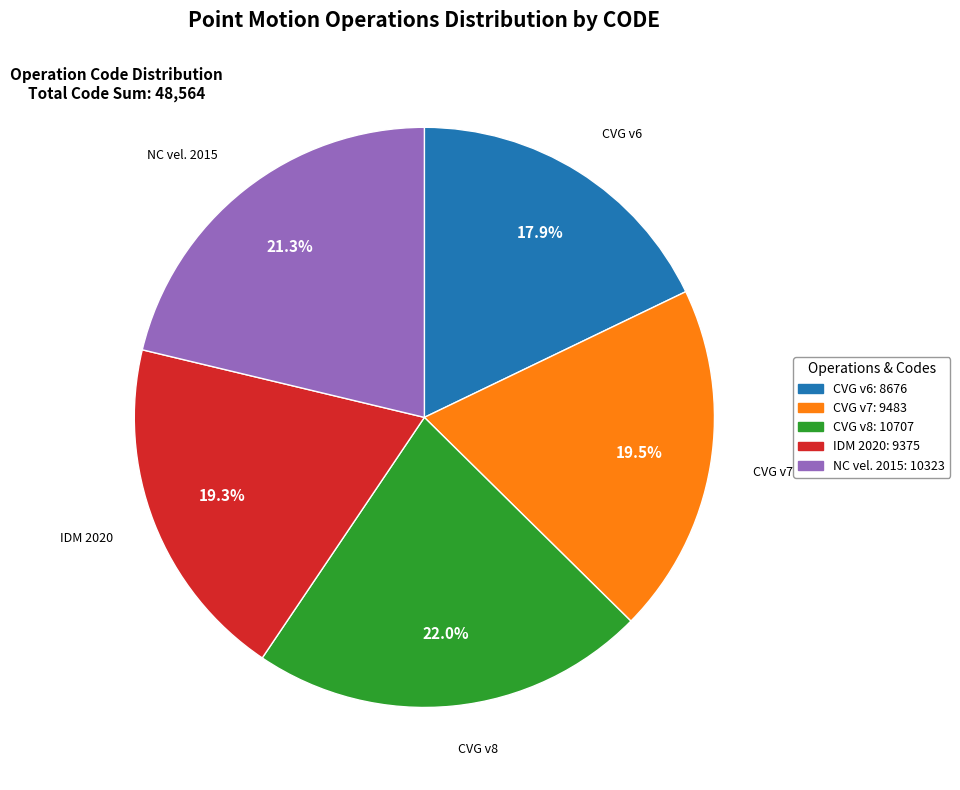

How many segments does this pie chart have?

5